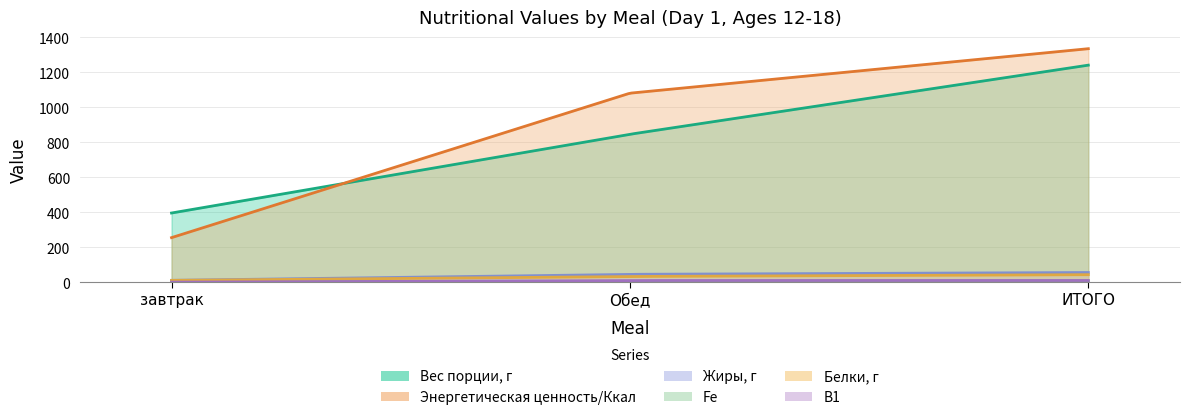

What is the sum of the Fe values at Обед and ИТОГО?

11.8